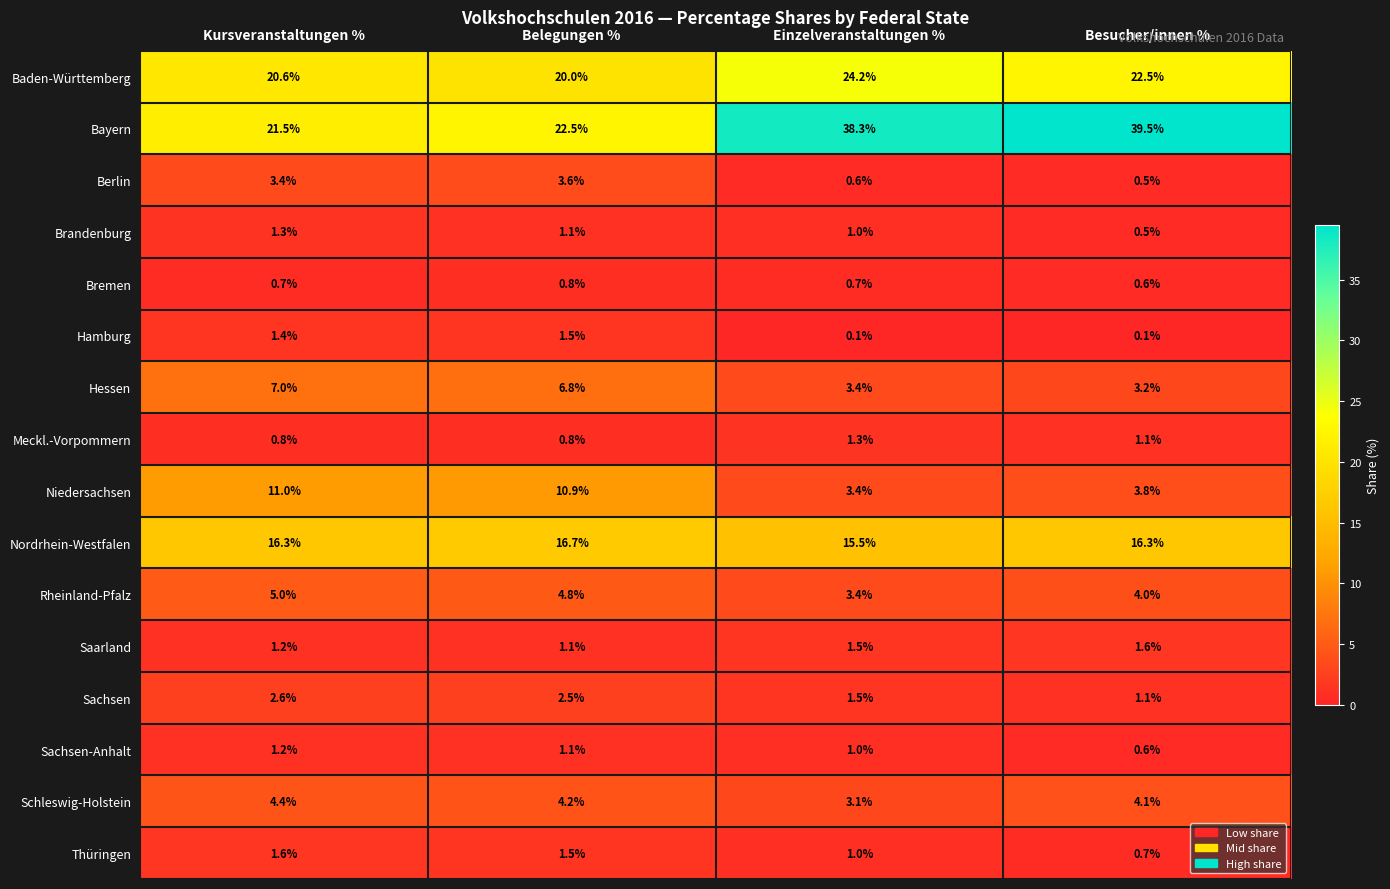

At how many categories does at least one series exceed 35?

2